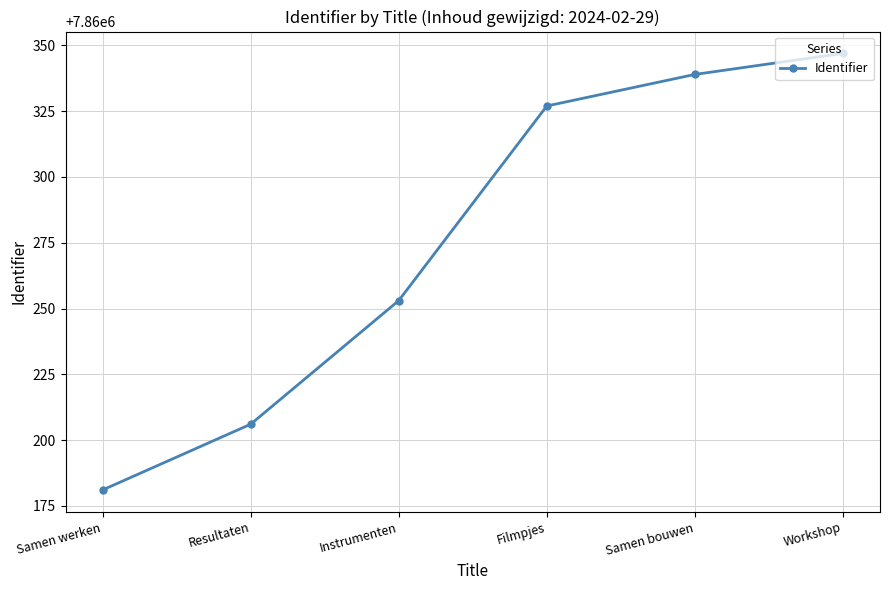

List the labels in order of value, largest first.

Workshop, Samen bouwen, Filmpjes, Instrumenten, Resultaten, Samen werken